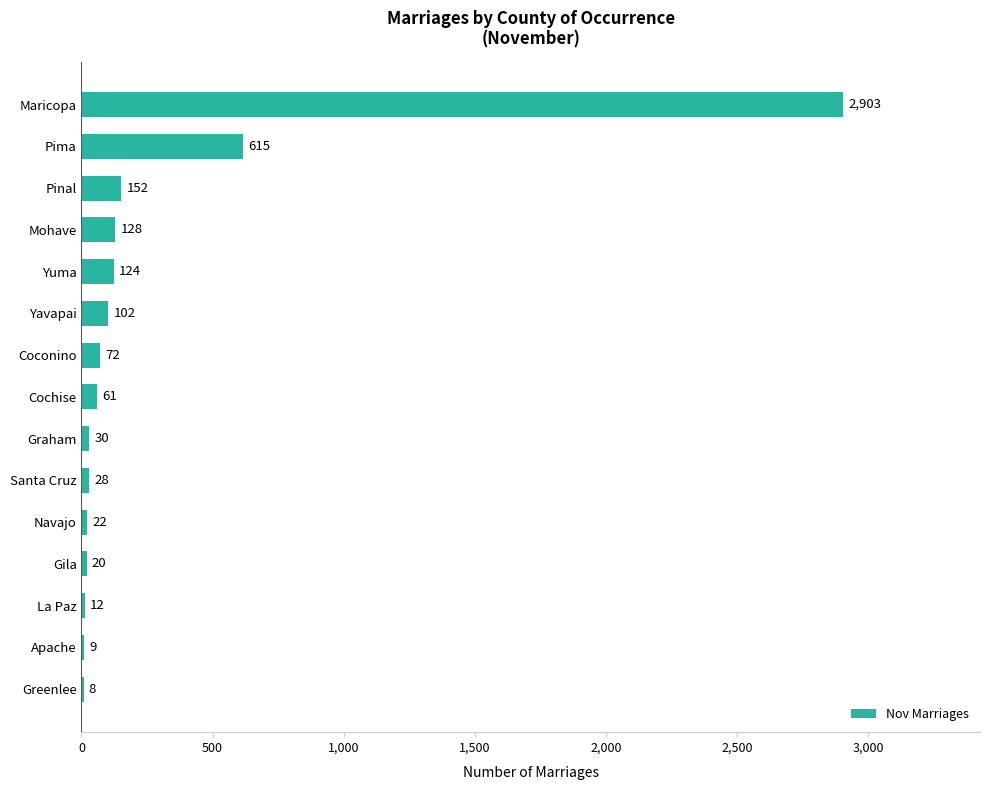

Read the value at Mohave, to the nearest 10.

130